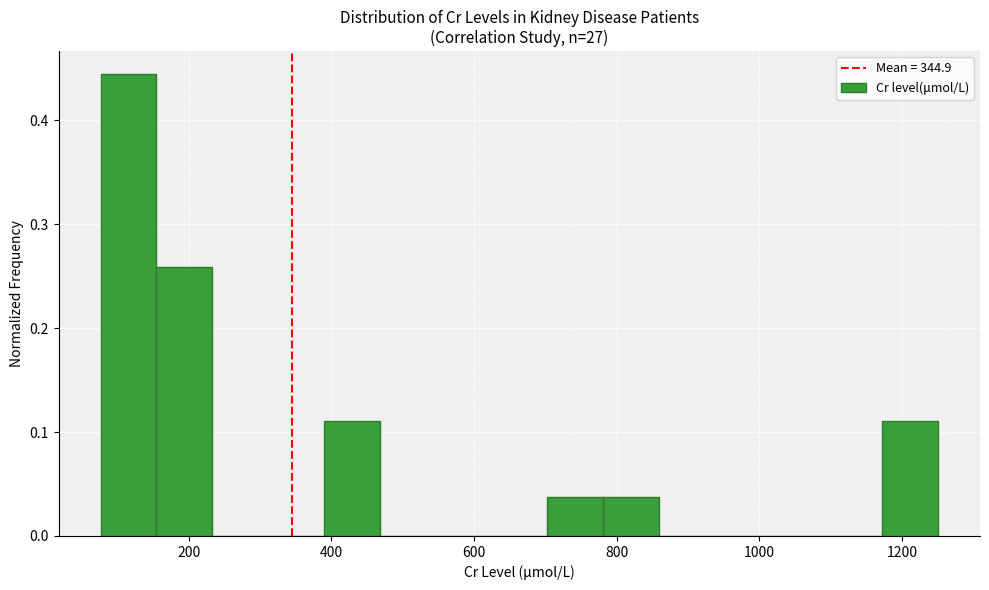

Read against the x-axis, roughly where is the centre of the tallest bar?

120